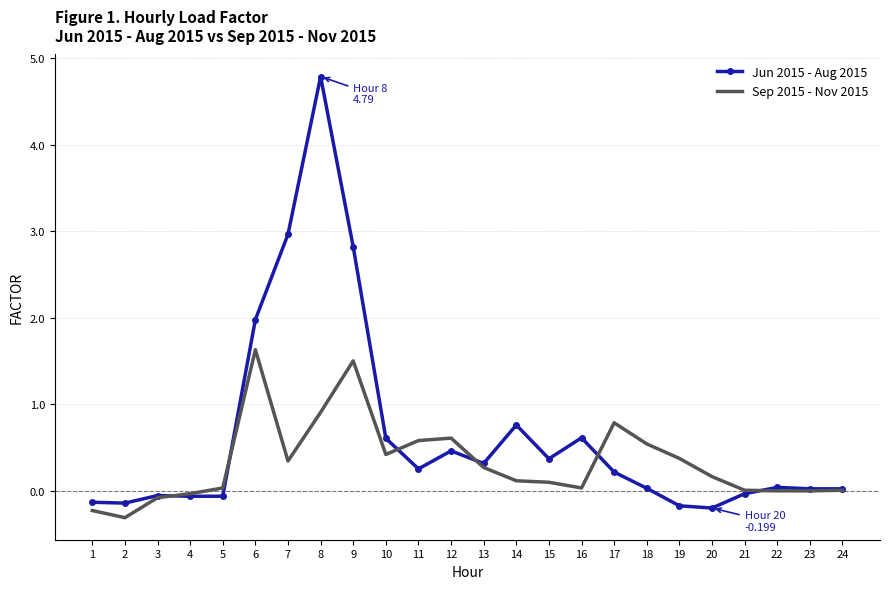

True or false: Sep 2015 - Nov 2015 has a value of 1.0 at 9.

False